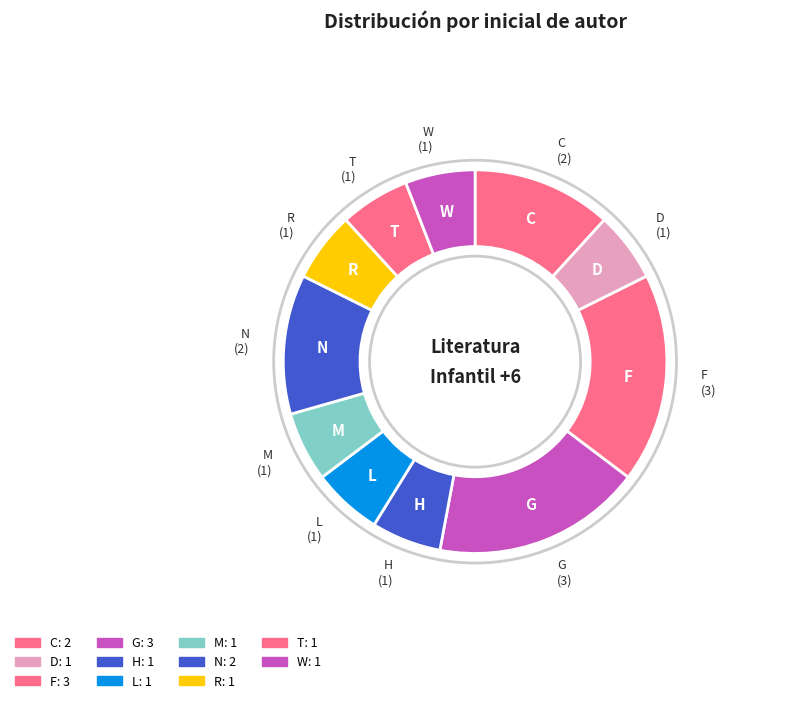

Count the number of slices in the pie.

11